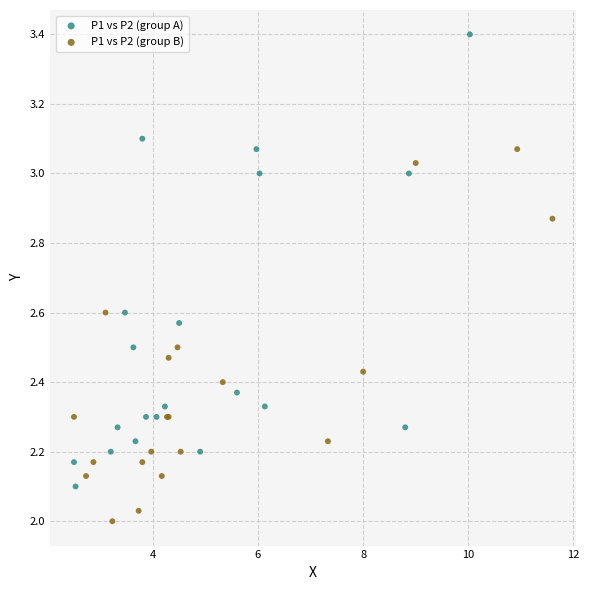

Which series has the largest Y range (max minus min)?

P1 vs P2 (group A)